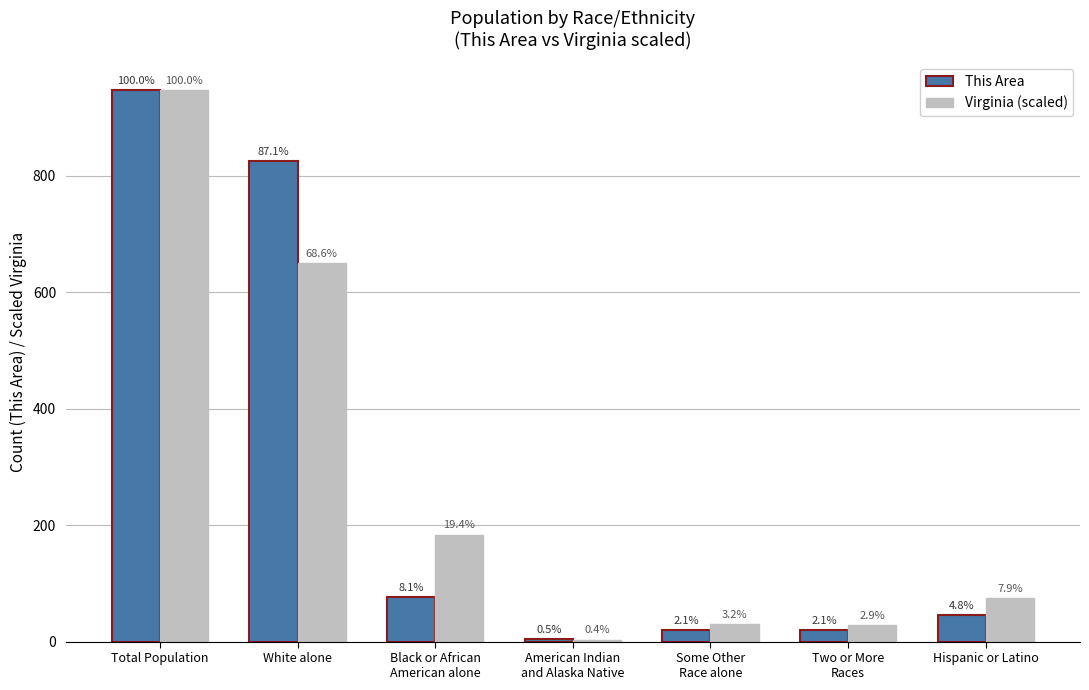

Are the bars horizontal?

No